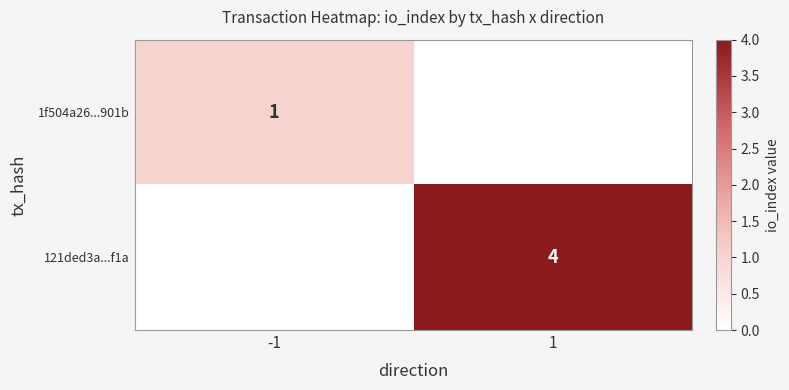

Which label corresponds to the largest value in the chart?

1